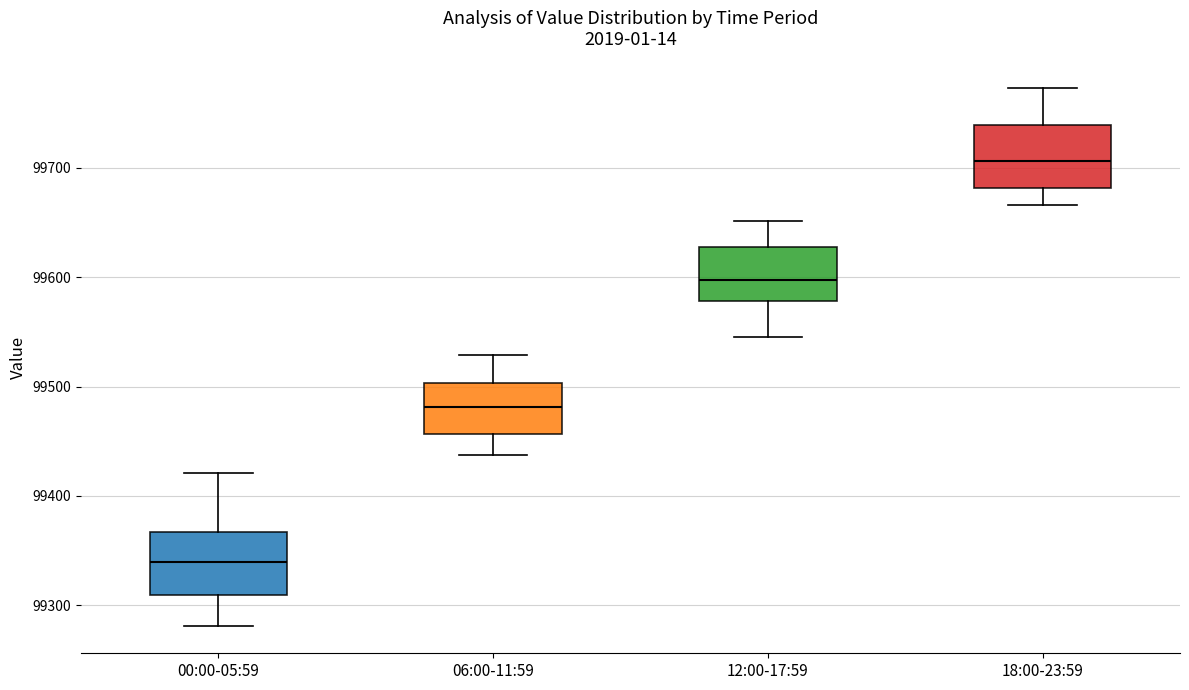

Reading left to right, read every box against the y-axis: the position of its median line, the range the box covers, and the ends of its whiskers. The values are not printed on the chart, so give them approximately, as read against the axis.

00:00-05:59: median 99340, box 99310 to 99370, whiskers 99280 to 99420
06:00-11:59: median 99480, box 99460 to 99500, whiskers 99440 to 99530
12:00-17:59: median 99600, box 99580 to 99630, whiskers 99550 to 99650
18:00-23:59: median 99710, box 99680 to 99740, whiskers 99670 to 99770